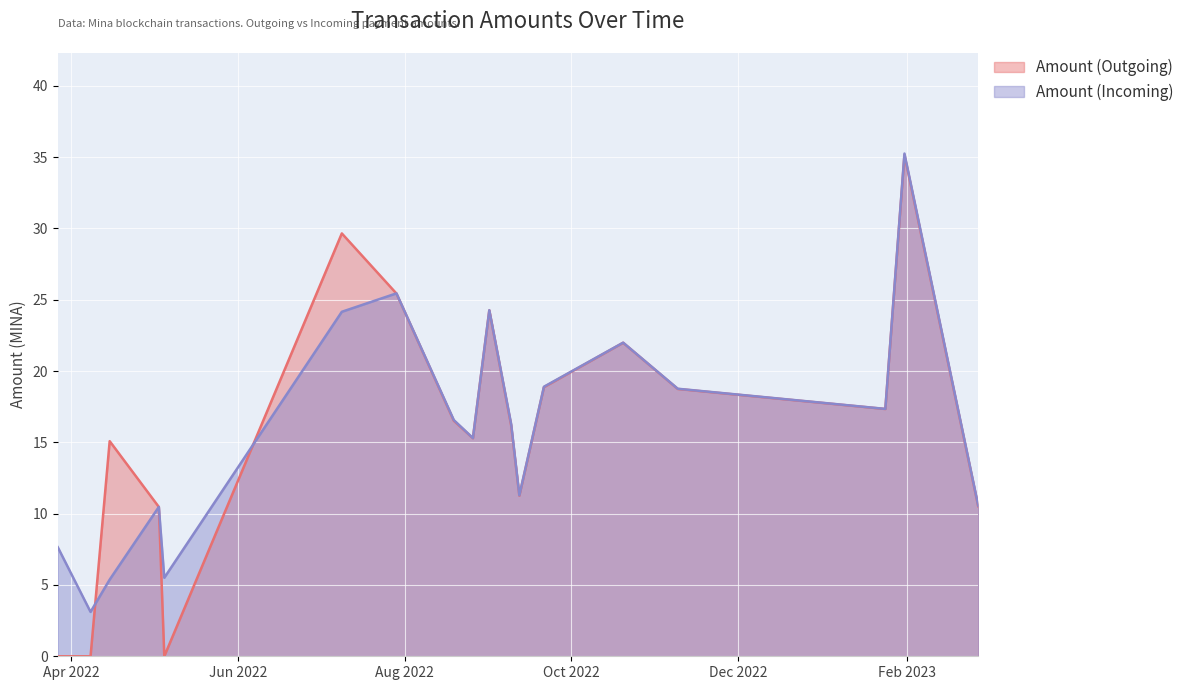

Rank the categories by Amount (Outgoing) value from highest to lowest.

2023-01-31, 2022-07-09, 2022-07-29, 2022-09-01, 2022-10-20, 2022-09-21, 2022-11-09, 2023-01-24, 2022-08-19, 2022-09-09, 2022-08-26, 2022-04-15, 2022-09-12, 2023-02-27, 2022-05-03, 2022-03-27, 2022-04-08, 2022-05-05